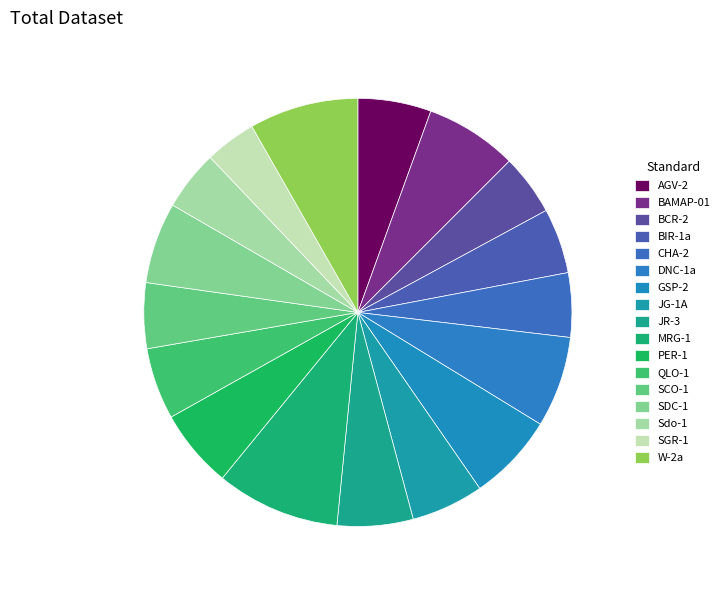

Approximately how many times larger is the value at CHA-2 compared to JR-3?

0.8